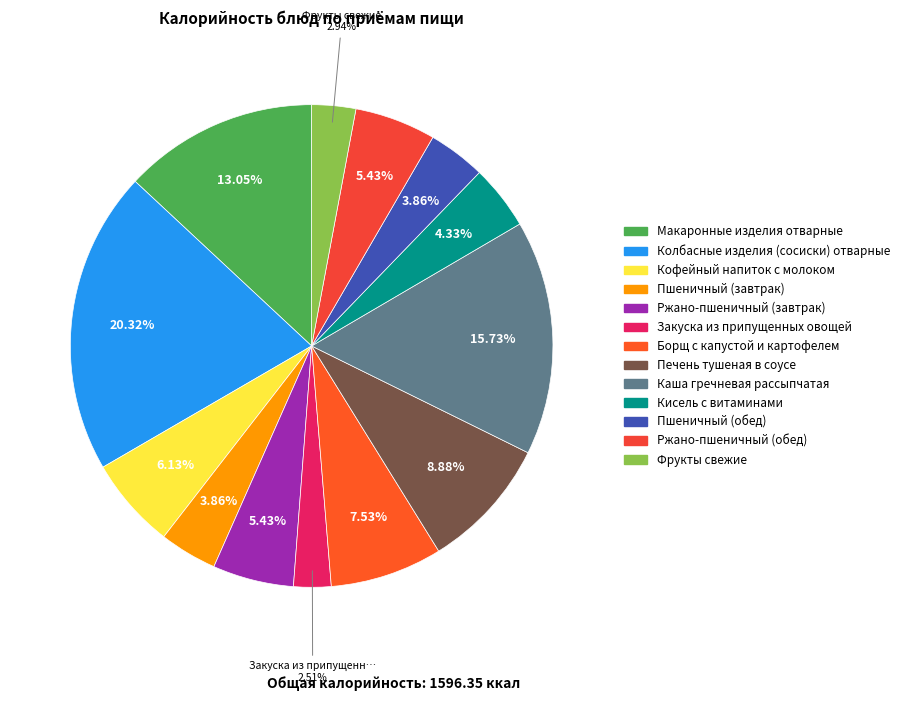

To the nearest percent, what is the difference between the largest and smallest slice percentages?

18%